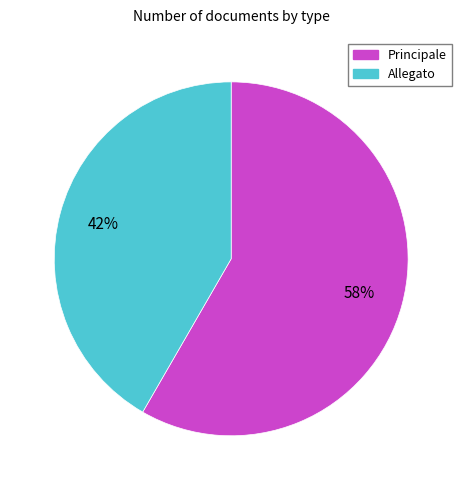

What percentage is the Principale slice, to the nearest percent?

58%